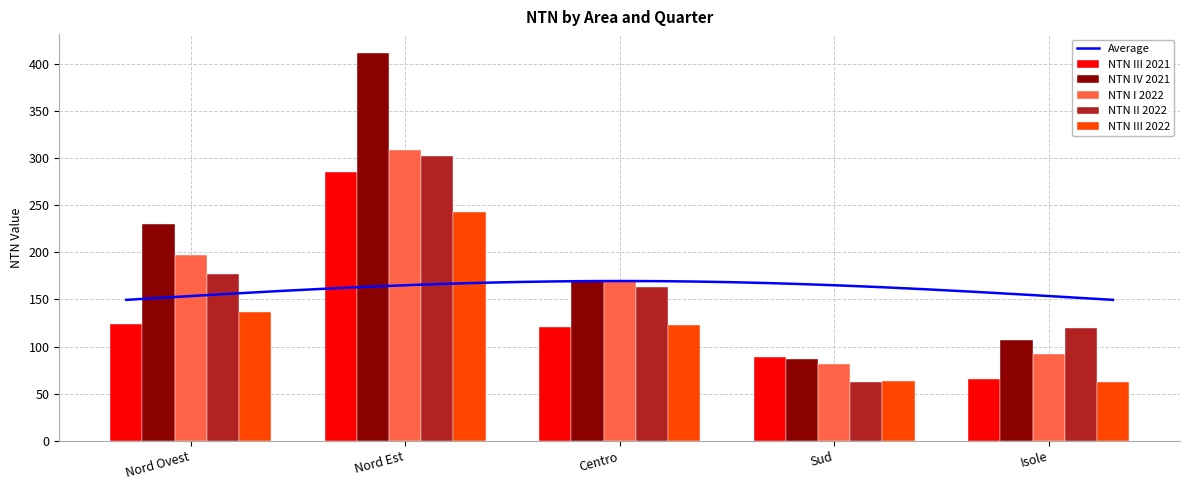

Reading right to left, extract all data points from this chart.

NTN III 2021: Isole=65.2	Sud=88.5	Centro=120.7	Nord Est=284.7	Nord Ovest=123.7
NTN IV 2021: Isole=106.8	Sud=86.7	Centro=171.1	Nord Est=410.9	Nord Ovest=230.5
NTN I 2022: Isole=92.6	Sud=81.2	Centro=169.7	Nord Est=308.1	Nord Ovest=197.5
NTN II 2022: Isole=119.6	Sud=62.0	Centro=163.5	Nord Est=301.8	Nord Ovest=176.7
NTN III 2022: Isole=62.4	Sud=63.6	Centro=123.0	Nord Est=242.4	Nord Ovest=136.4